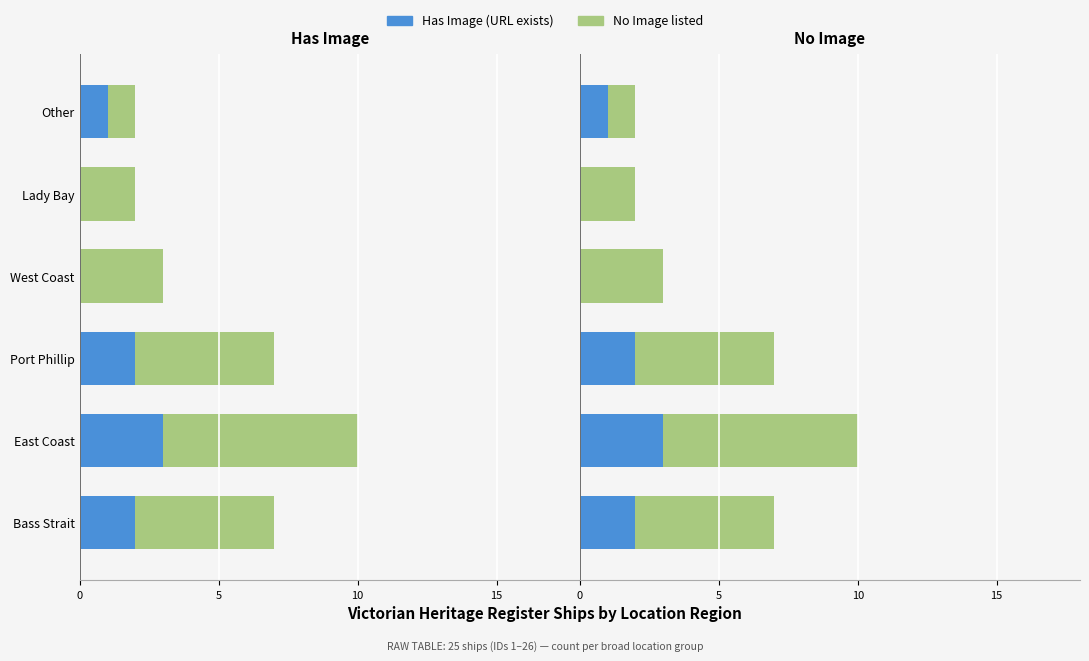

How many bars are there in total?

12